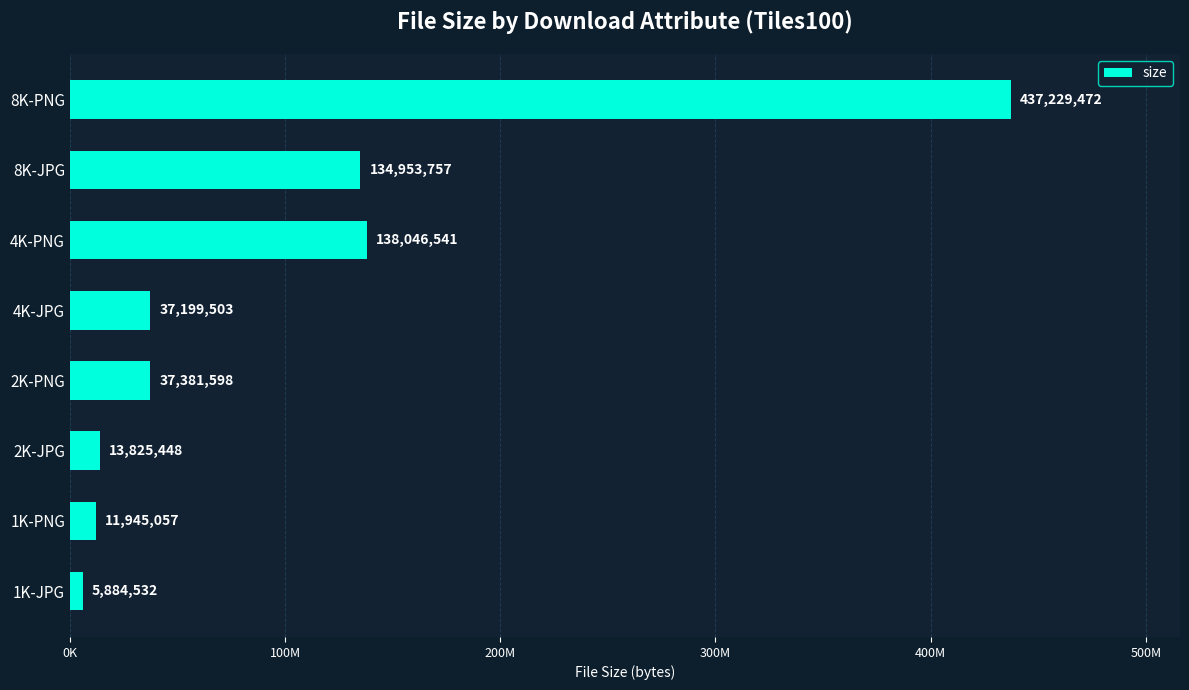

List the labels in order of value, smallest first.

1K-JPG, 1K-PNG, 2K-JPG, 4K-JPG, 2K-PNG, 8K-JPG, 4K-PNG, 8K-PNG